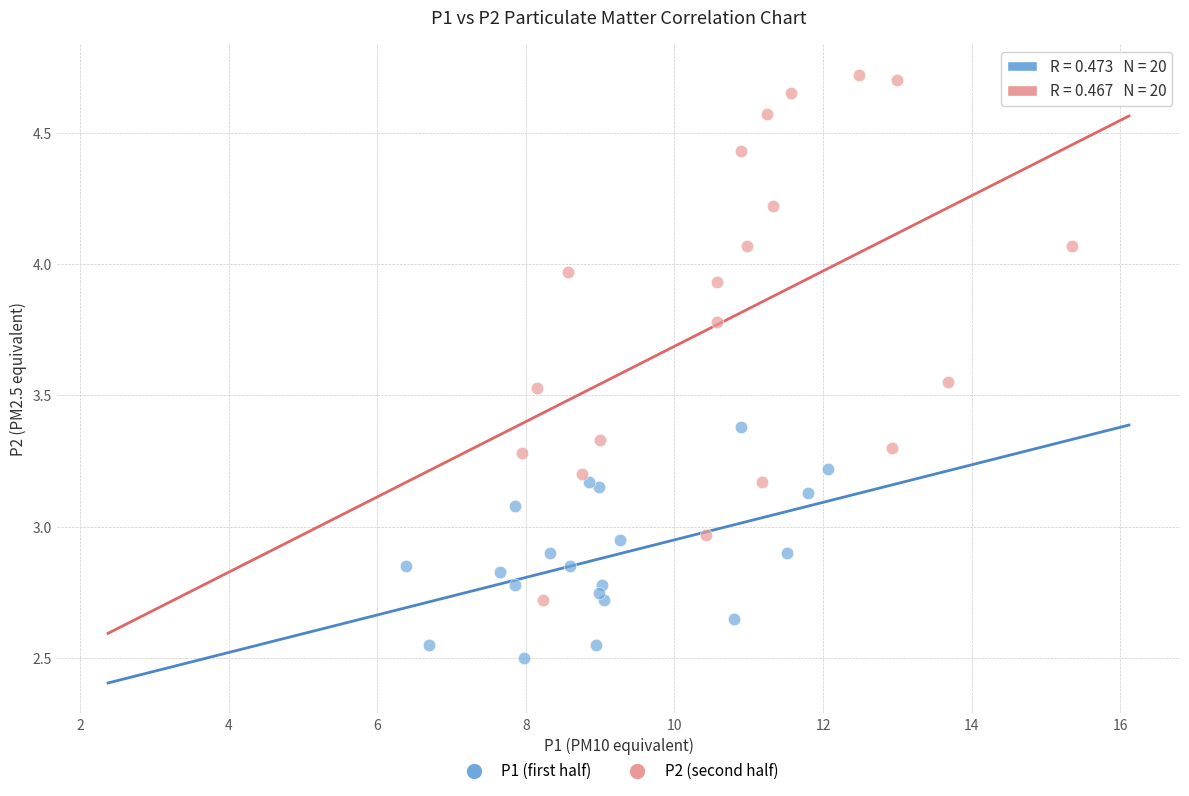

Which series contains the highest Y value?

P2 (second half)